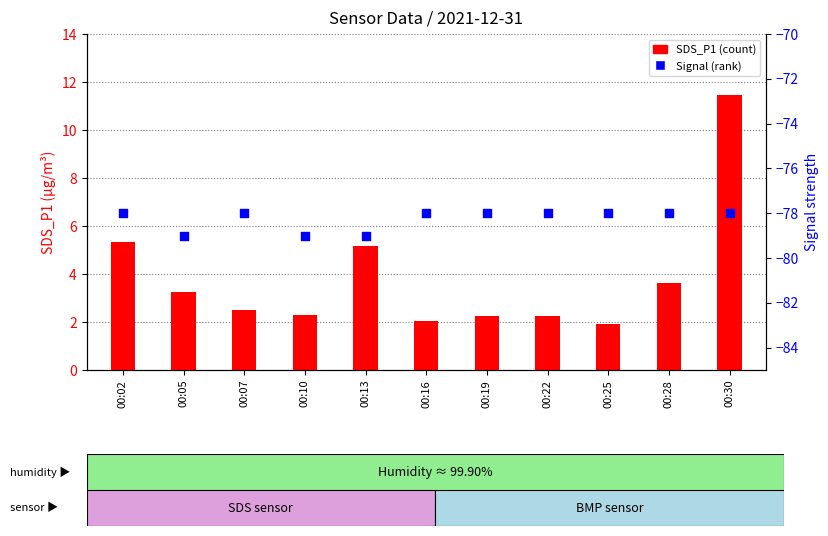

At which category is the sum across all series the highest?

00:30